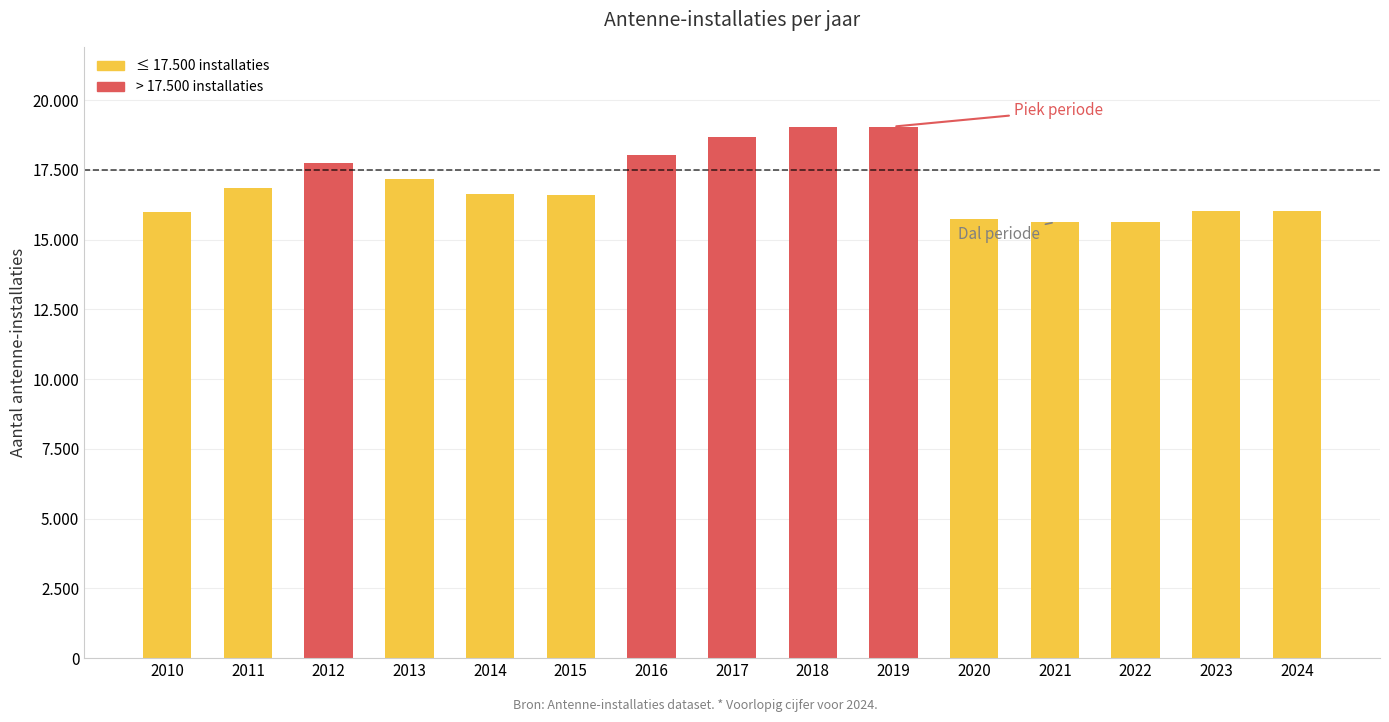

Rank the categories by value from highest to lowest.

2019, 2018, 2017, 2016, 2012, 2013, 2011, 2014, 2015, 2023, 2024, 2010, 2020, 2022, 2021